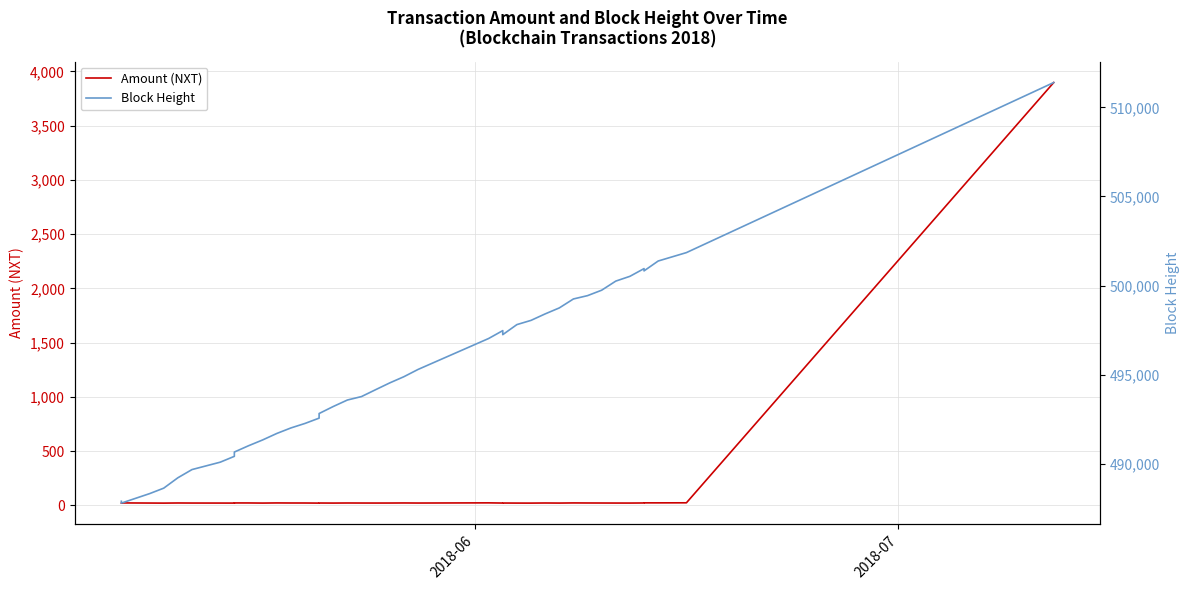

List the series in order of their overall mean, lowest first.

Amount (NXT), Block Height